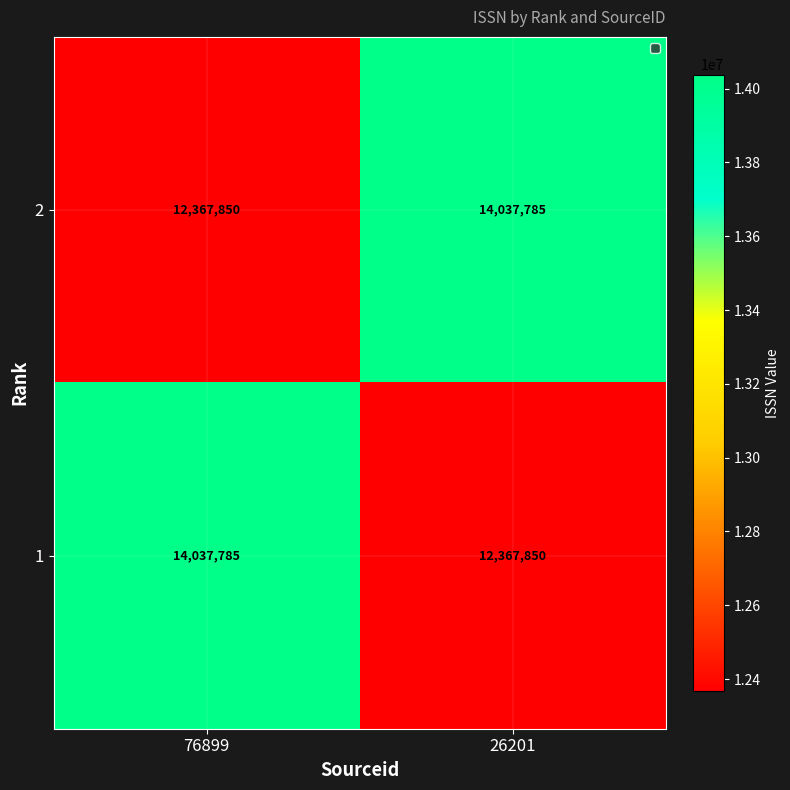

At 26201, list the series in order from largest to smallest.

2, 1